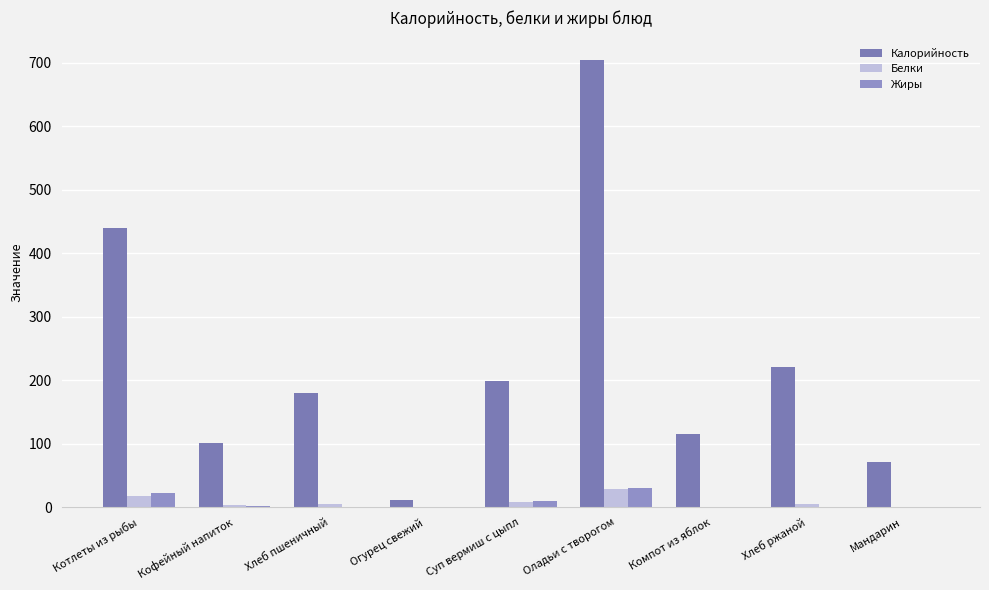

The Белки series shows 4.9 at Хлеб ржаной. True or false?

True